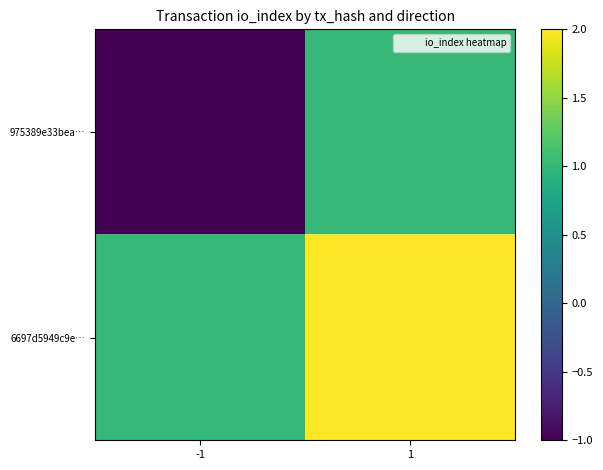

Rank the series by their maximum value, from highest to lowest.

6697d5949c9e…, 975389e33bea…